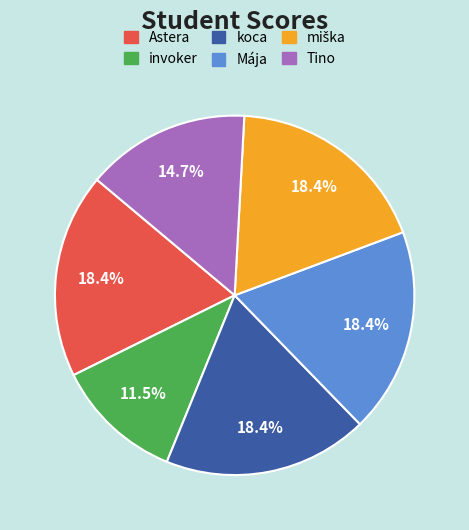

Is it true that Tino is 8% of the pie?

False